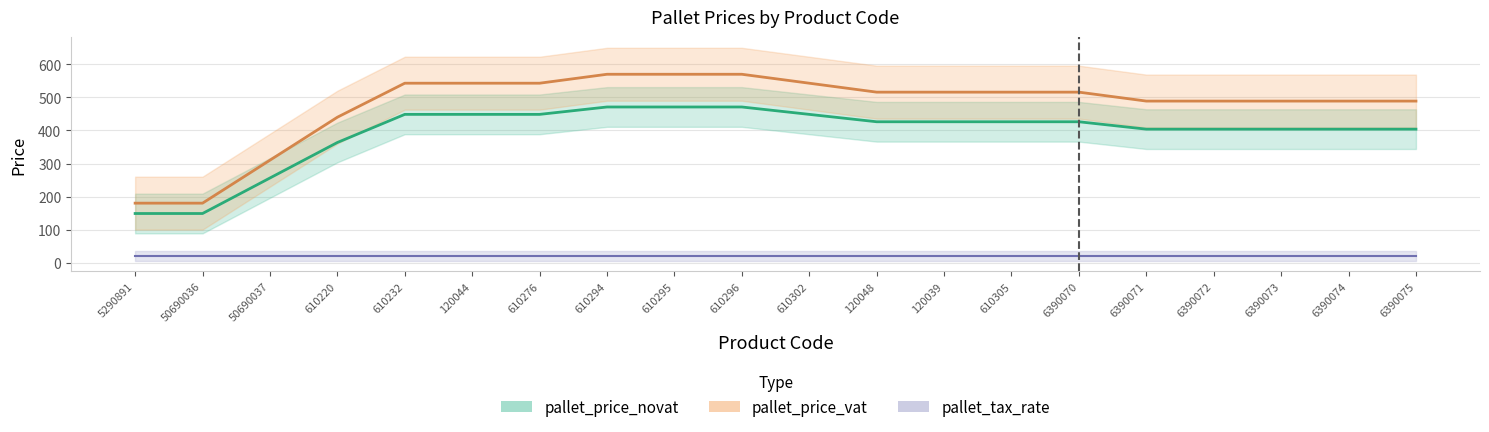

Is this an area chart (filled region under the line)?

No